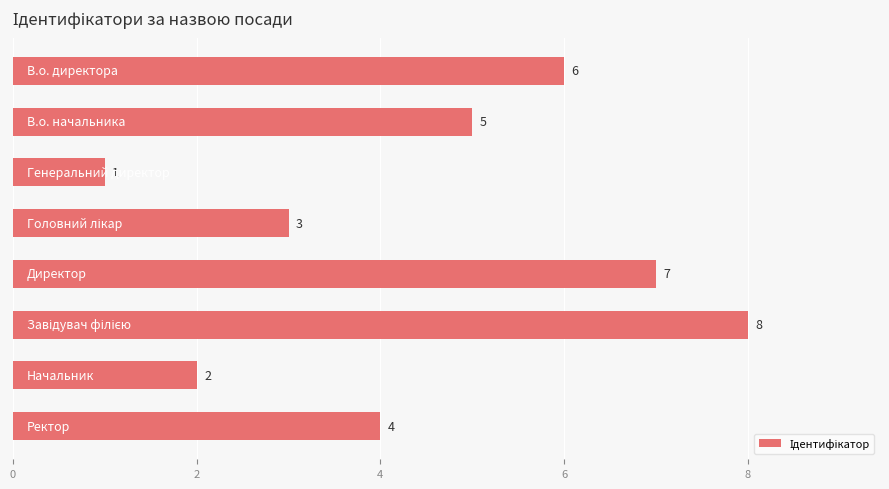

How many values are between 3 and 7?

5